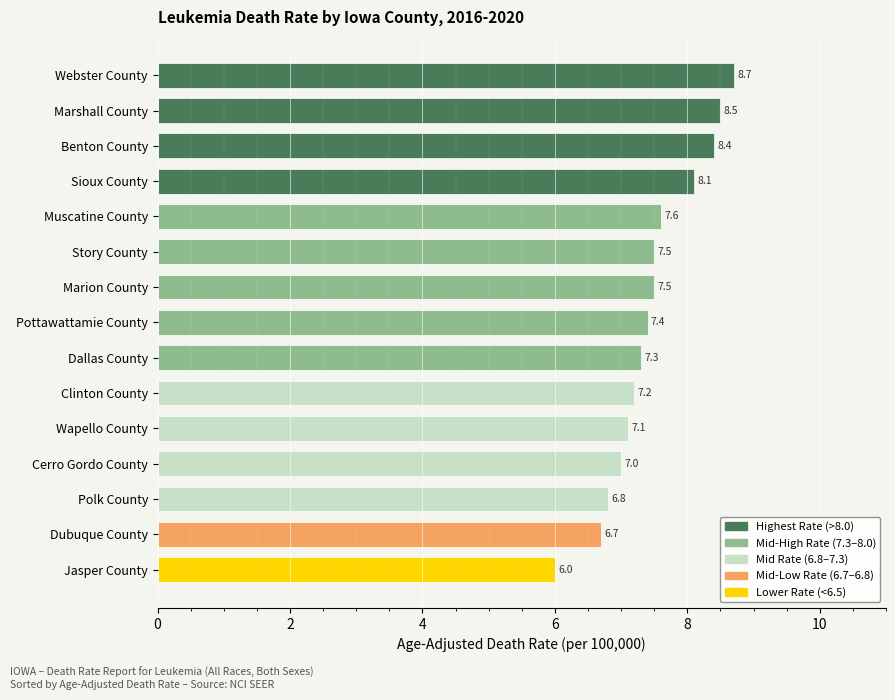

What is the value of the 4th bar from the top?

8.1